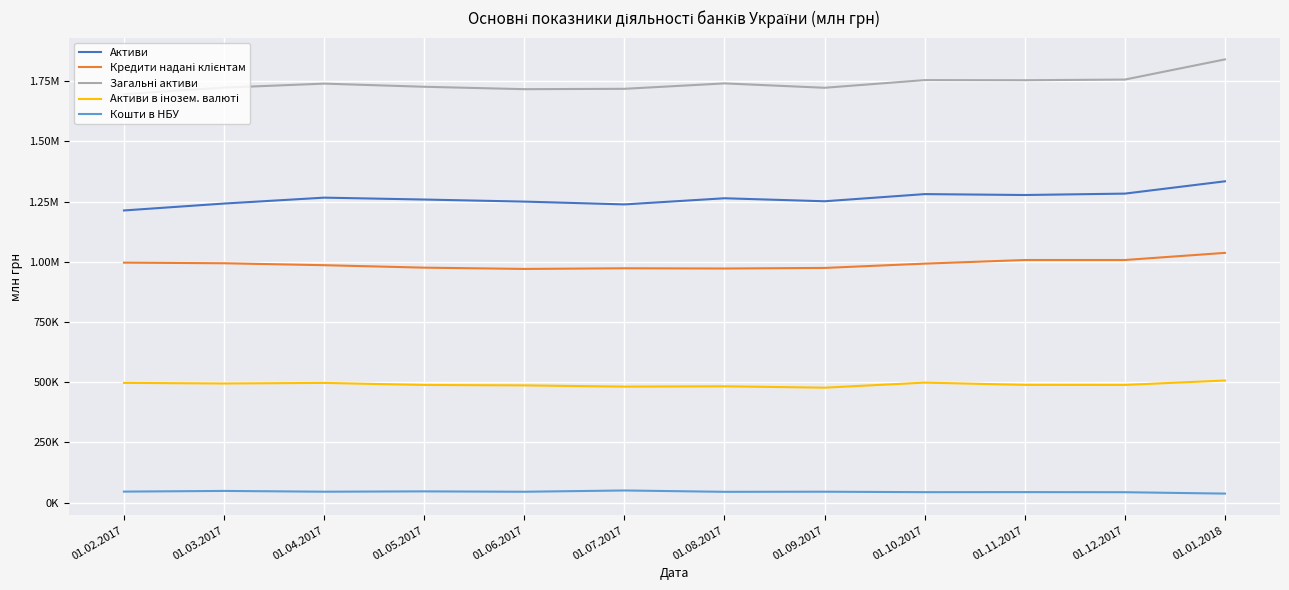

True or false: Активи and Загальні активи intersect in this chart.

False